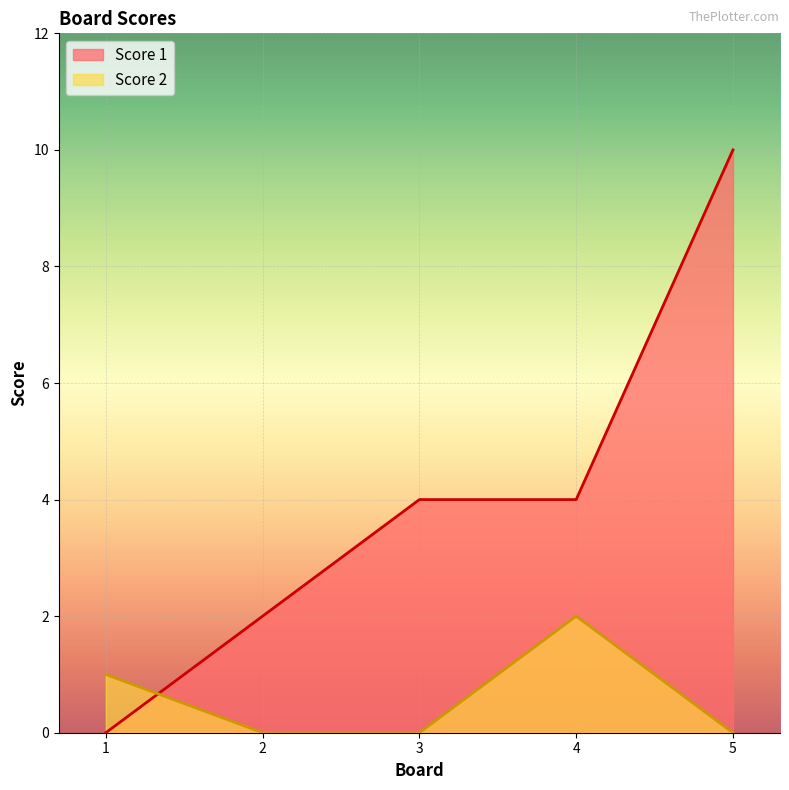

How many lines are shown in the chart?

2